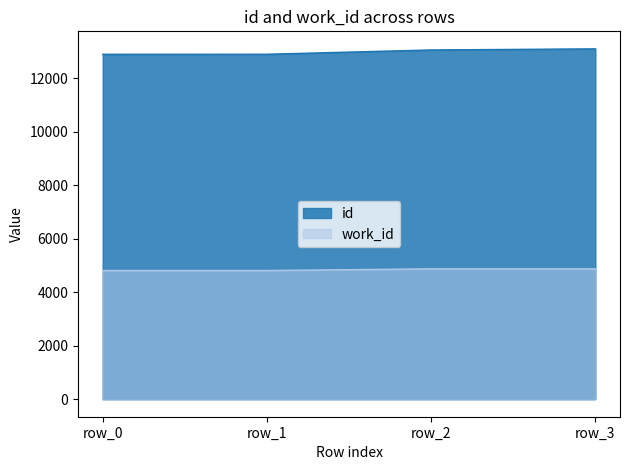

Is the value of id at row_3 greater than the value of work_id at row_1?

Yes